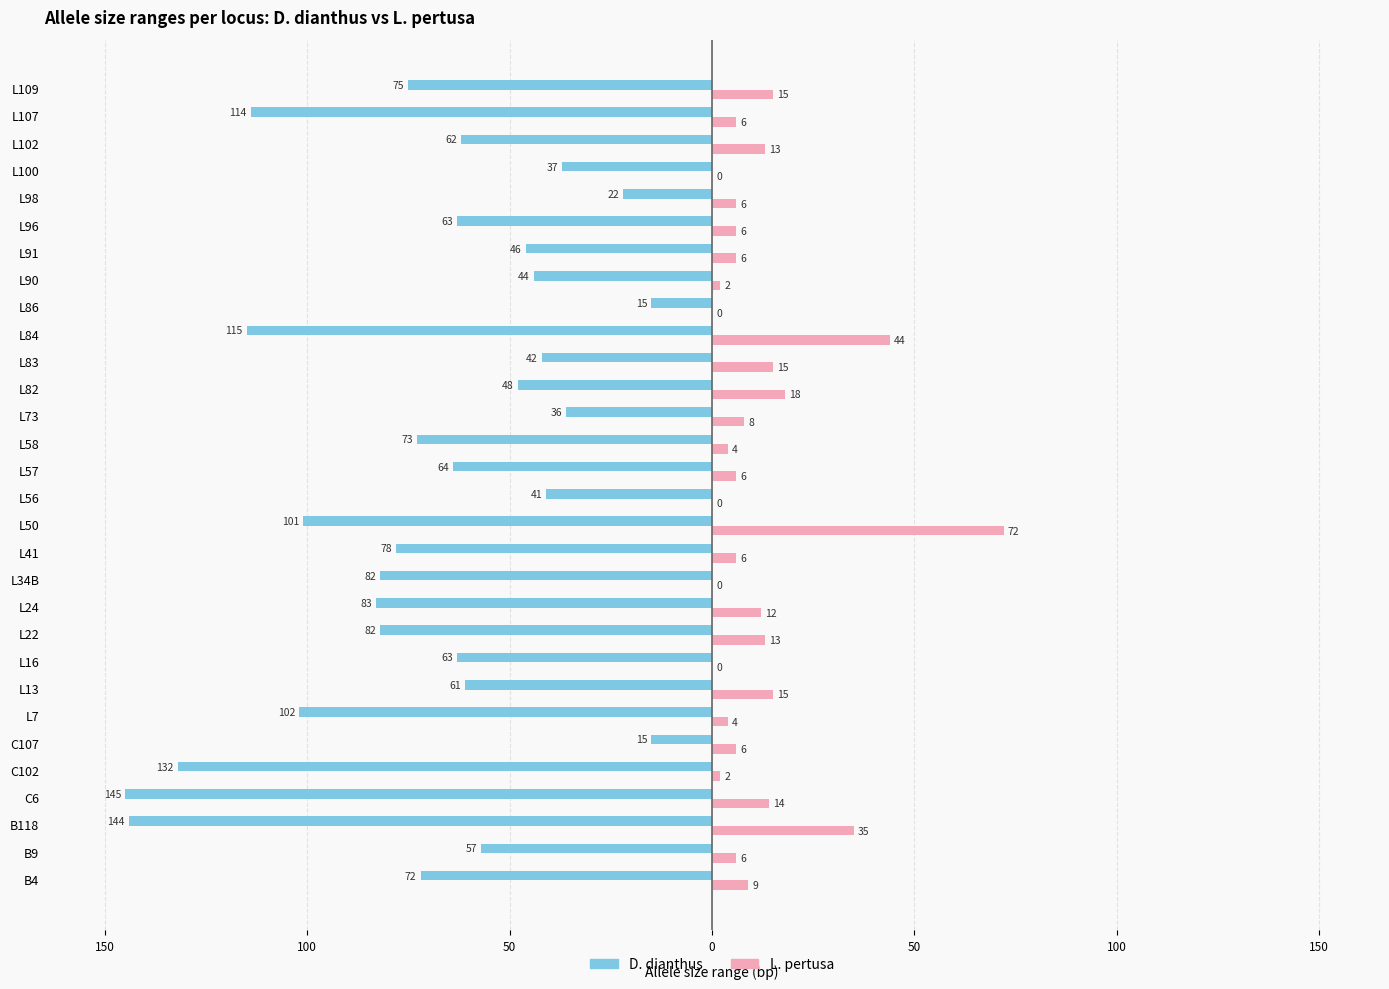

What is the sum of all D. dianthus values?

-2114